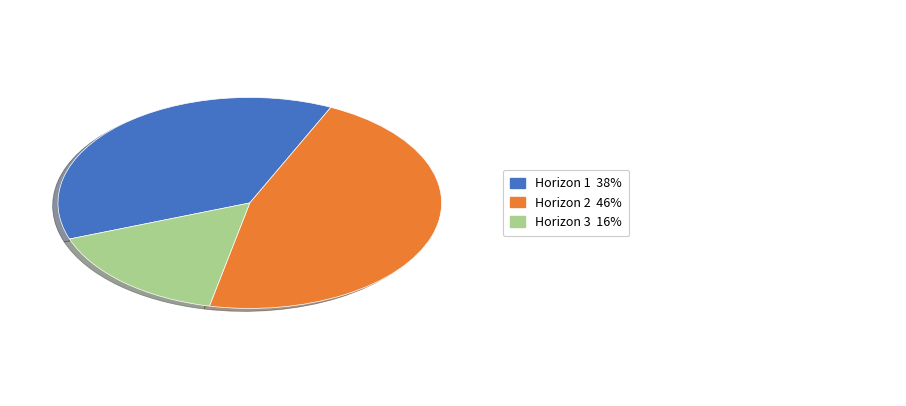

Is there a majority slice in this chart?

No